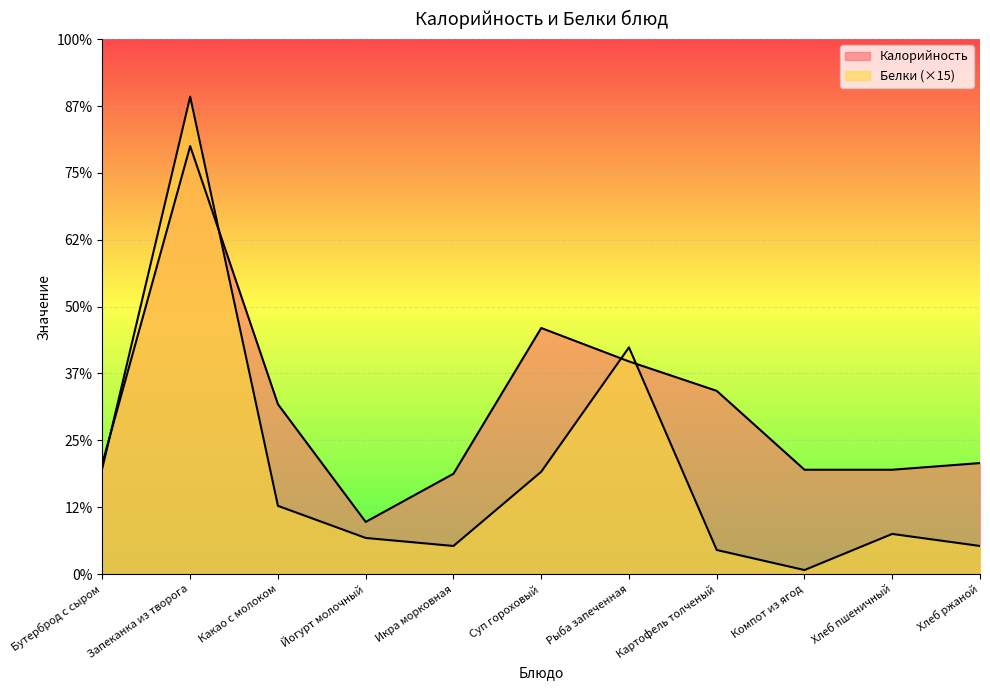

Which series has the largest total across all categories?

Калорийность